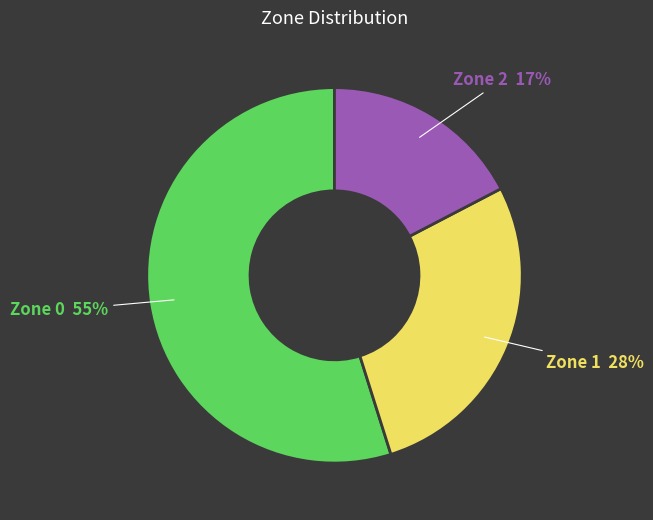

To the nearest percent, what portion does Zone 2 represent?

17%